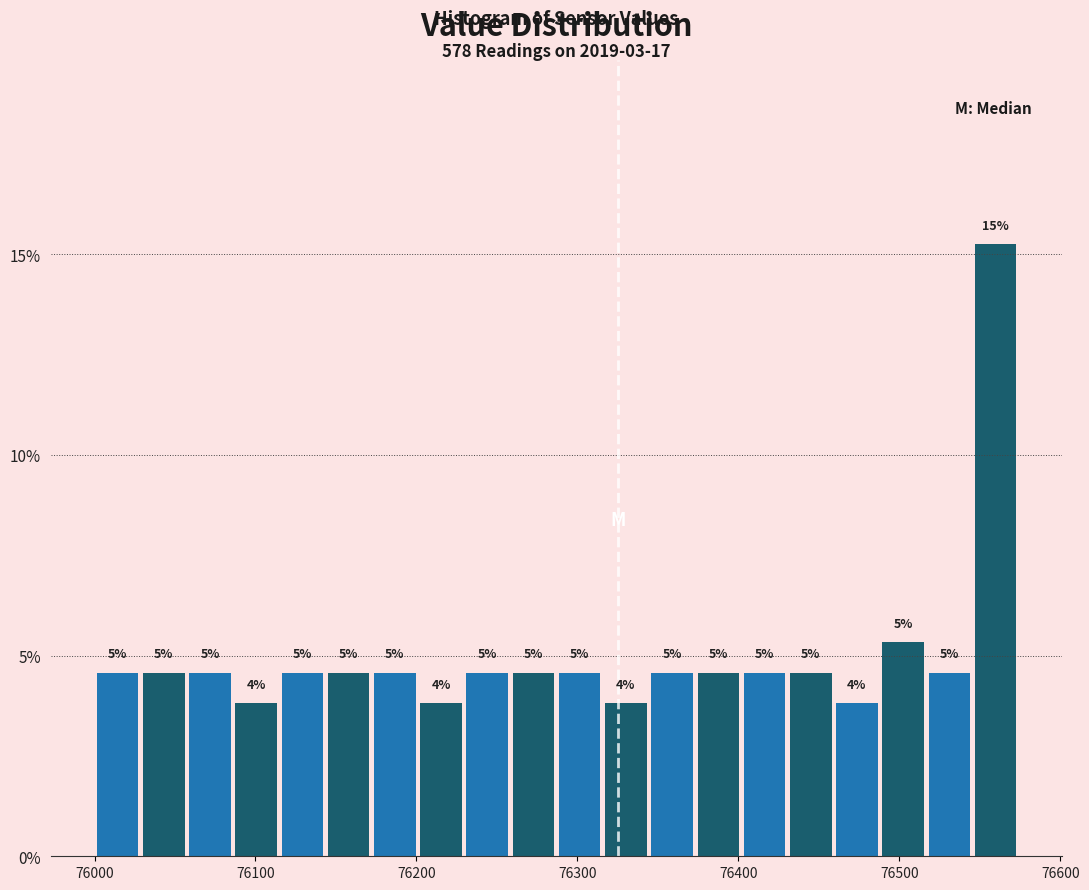

Read against the x-axis, roughly where is the centre of the tallest bar?

76560